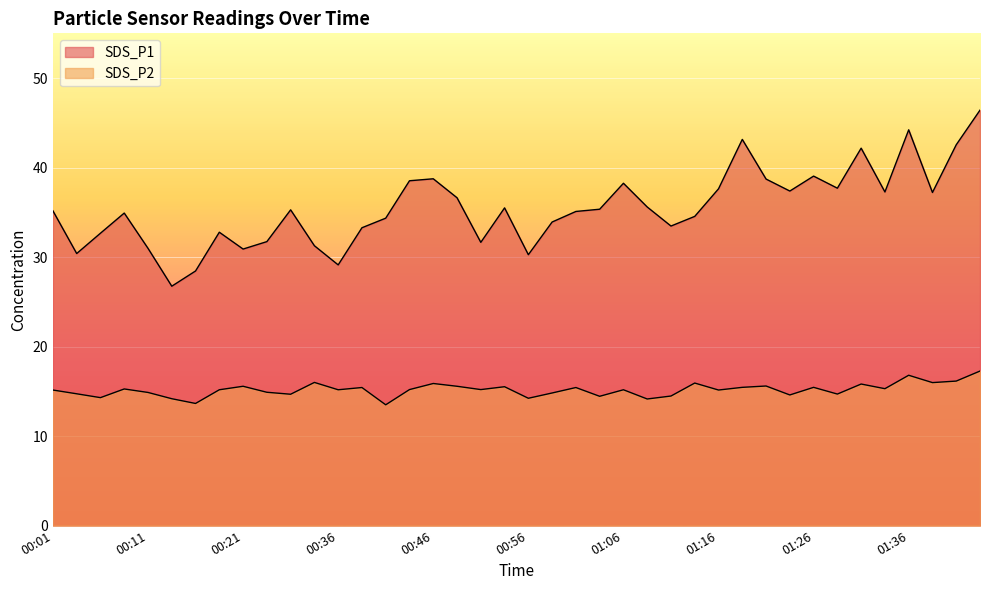

Which category has the lowest value in the SDS_P1 series?

00:14